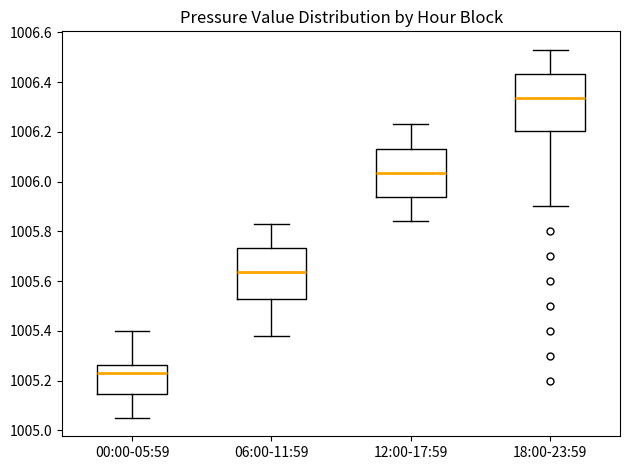

Reading left to right, read every box against the y-axis: the position of its median line, the range the box covers, and the ends of its whiskers. The values are not printed on the chart, so give them approximately, as read against the axis.

00:00-05:59: median 1005.24, box 1005.14 to 1005.26, whiskers 1005.06 to 1005.40
06:00-11:59: median 1005.64, box 1005.52 to 1005.74, whiskers 1005.38 to 1005.84
12:00-17:59: median 1006.04, box 1005.94 to 1006.14, whiskers 1005.84 to 1006.24
18:00-23:59: median 1006.34, box 1006.20 to 1006.44, whiskers 1005.90 to 1006.54